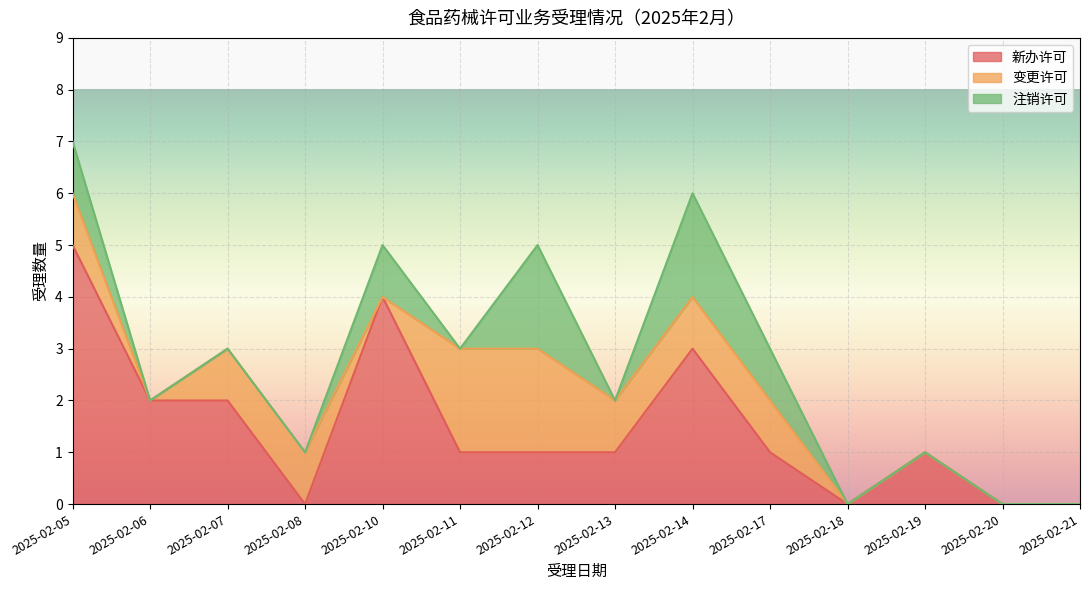

What is the total value across all series at 2025-02-07?

3